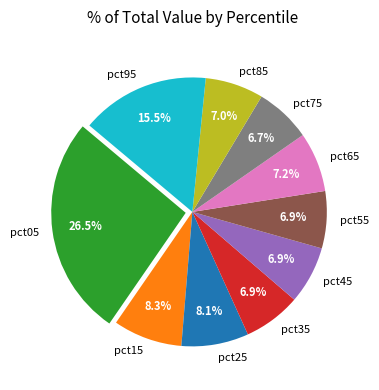

To the nearest percent, what percentage of the pie is pct25?

8%